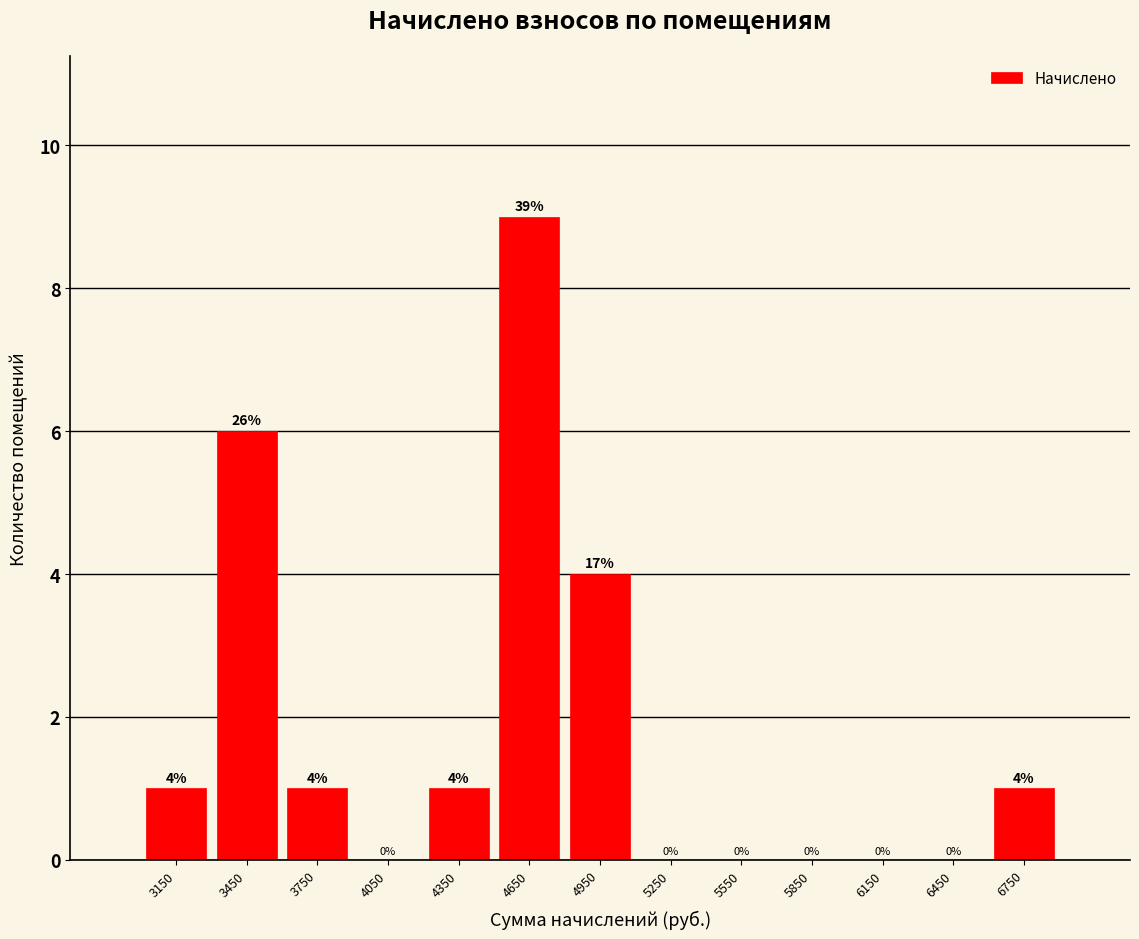

Which range on the x-axis has the tallest bar?

4500 to 4800